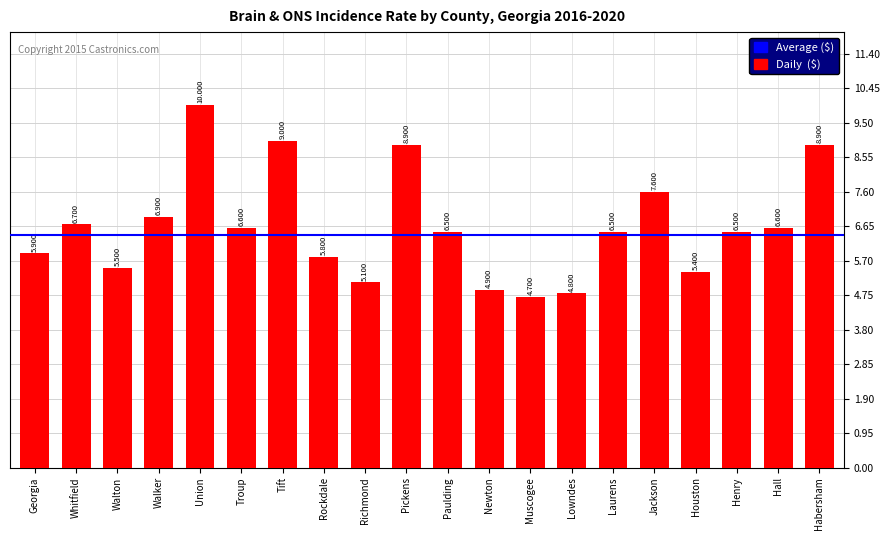

What is the difference between the maximum and minimum values?

5.3